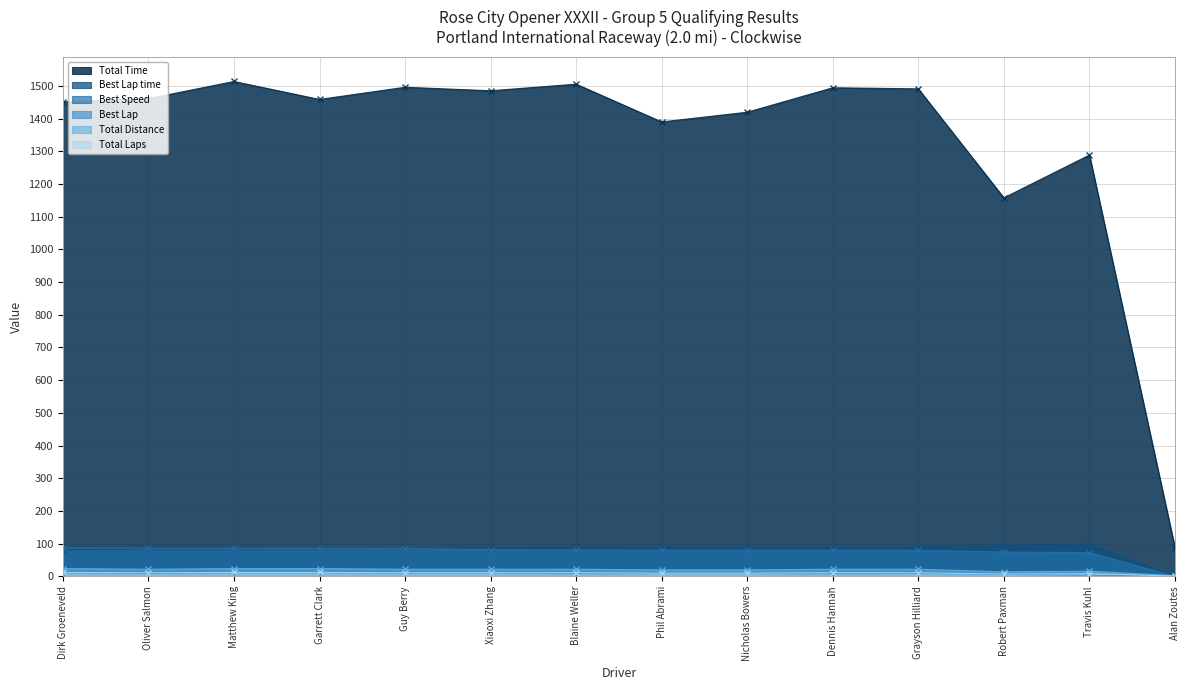

Reading left to right, extract all data points from this chart.

Total Laps: Dirk Groeneveld=23.7	Oliver Salmon=21.7	Matthew King=23.7	Garrett Clark=23.7	Guy Berry=21.7	Xiaoxi Zhang=21.7	Blaine Weller=21.7	Phil Abrami=19.8	Nicholas Bowers=19.8	Dennis Hannah=21.7	Grayson Hilliard=21.7	Robert Paxman=13.8	Travis Kuhl=15.8	Alan Zoutes=2.0
Total Time: Dirk Groeneveld=1451.2	Oliver Salmon=1461.2	Matthew King=1513.6	Garrett Clark=1458.7	Guy Berry=1496.0	Xiaoxi Zhang=1485.3	Blaine Weller=1505.4	Phil Abrami=1389.9	Nicholas Bowers=1419.7	Dennis Hannah=1494.5	Grayson Hilliard=1491.1	Robert Paxman=1157.8	Travis Kuhl=1288.7	Alan Zoutes=87.5
Best Lap time: Dirk Groeneveld=81.6	Oliver Salmon=83.2	Matthew King=83.2	Garrett Clark=83.7	Guy Berry=83.8	Xiaoxi Zhang=87.2	Blaine Weller=88.4	Phil Abrami=88.8	Nicholas Bowers=88.9	Dennis Hannah=89.1	Grayson Hilliard=89.6	Robert Paxman=95.7	Travis Kuhl=97.8	Alan Zoutes=0.0
Best Speed: Dirk Groeneveld=87.2	Oliver Salmon=85.6	Matthew King=85.5	Garrett Clark=85.1	Guy Berry=84.9	Xiaoxi Zhang=81.6	Blaine Weller=80.5	Phil Abrami=80.2	Nicholas Bowers=80.1	Dennis Hannah=79.9	Grayson Hilliard=79.4	Robert Paxman=74.4	Travis Kuhl=72.8	Alan Zoutes=0.0
Best Lap: Dirk Groeneveld=11.0	Oliver Salmon=9.0	Matthew King=11.0	Garrett Clark=11.0	Guy Berry=10.0	Xiaoxi Zhang=10.0	Blaine Weller=8.0	Phil Abrami=9.0	Nicholas Bowers=9.0	Dennis Hannah=8.0	Grayson Hilliard=9.0	Robert Paxman=6.0	Travis Kuhl=4.0	Alan Zoutes=0.0
Total Distance: Dirk Groeneveld=12.0	Oliver Salmon=11.0	Matthew King=12.0	Garrett Clark=12.0	Guy Berry=11.0	Xiaoxi Zhang=11.0	Blaine Weller=11.0	Phil Abrami=10.0	Nicholas Bowers=10.0	Dennis Hannah=11.0	Grayson Hilliard=11.0	Robert Paxman=7.0	Travis Kuhl=8.0	Alan Zoutes=1.0